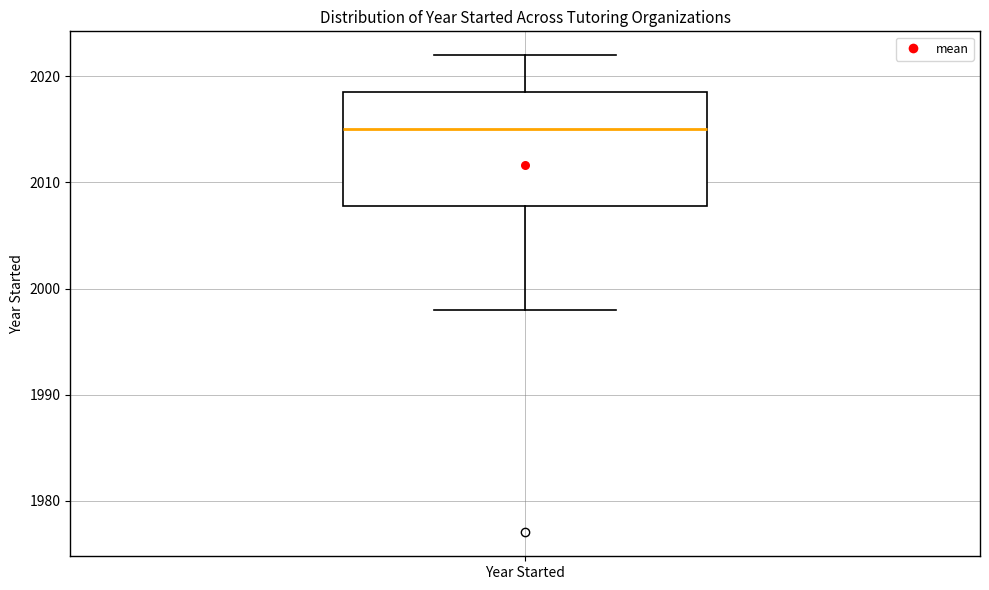

Read this box plot against the y-axis: the position of the median line, the range covered by the box, and the ends of both whiskers. The values are not printed on the chart, so give them approximately, as read against the axis.

median 2015, box 2008 to 2019, whiskers 1998 to 2022